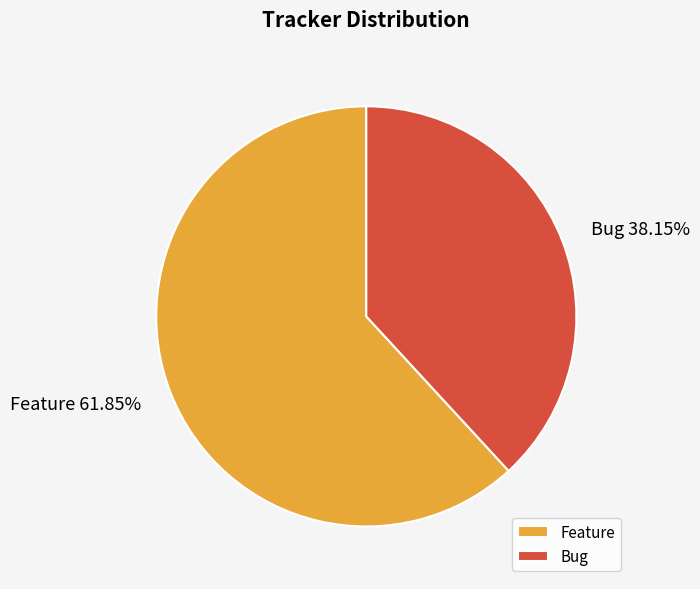

Which slice is the largest?

Feature